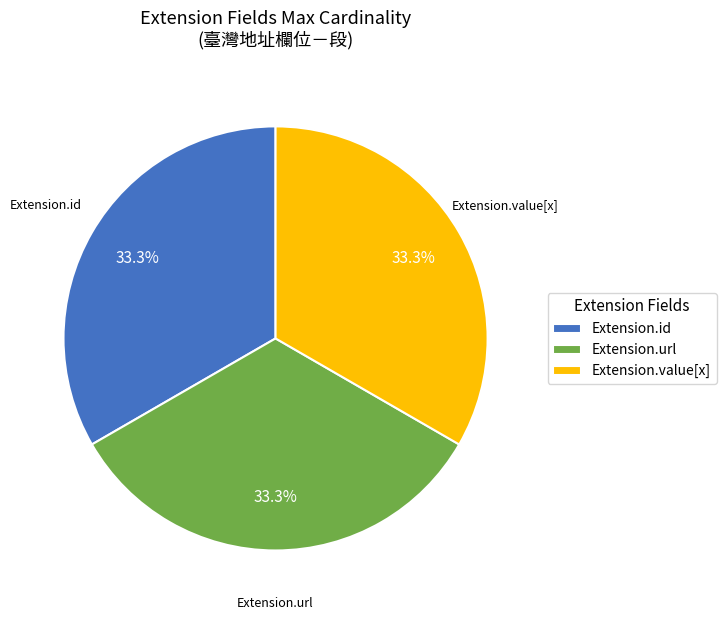

Approximately how many times larger is the value at Extension.url compared to Extension.value[x]?

1.0